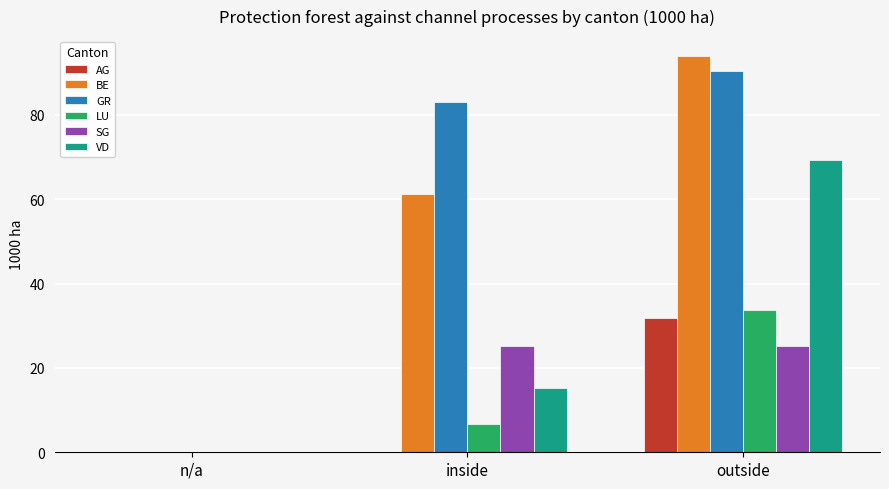

What is the spread (max minus min) of values at inside?

83.1